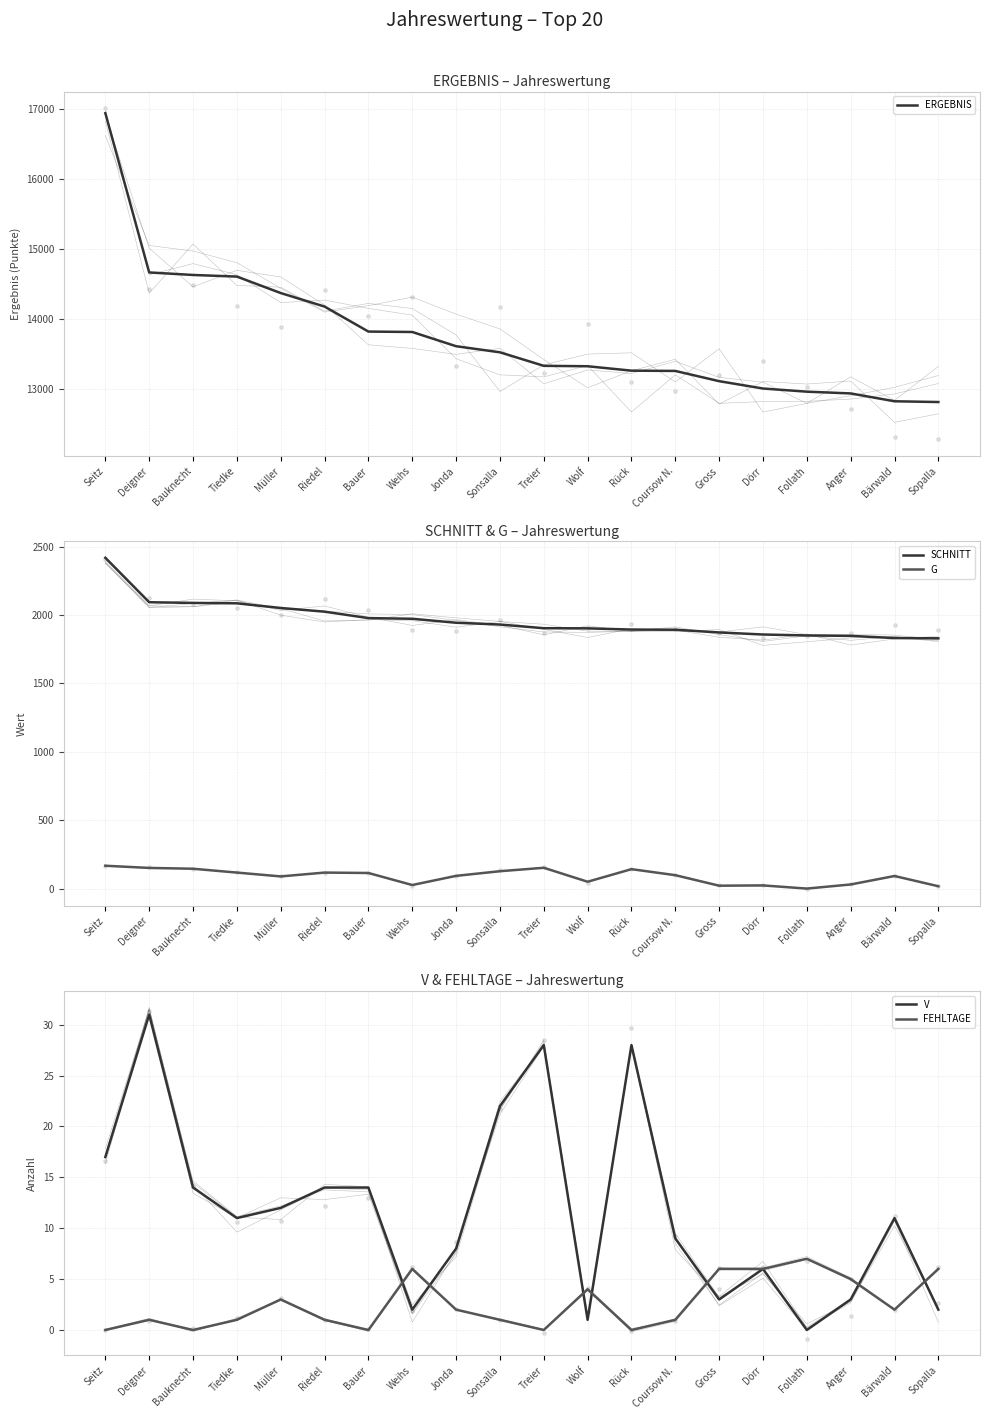

Is the value of G at Coursow N. greater than the value of FEHLTAGE at Bauknecht?

Yes